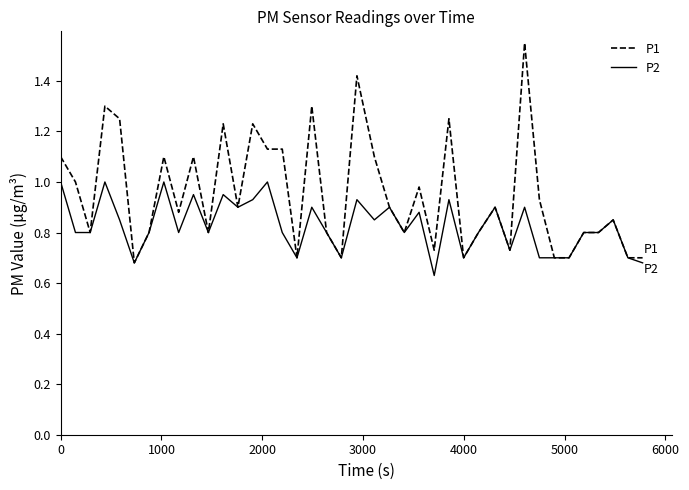

Which series has the largest range (max minus min)?

P1